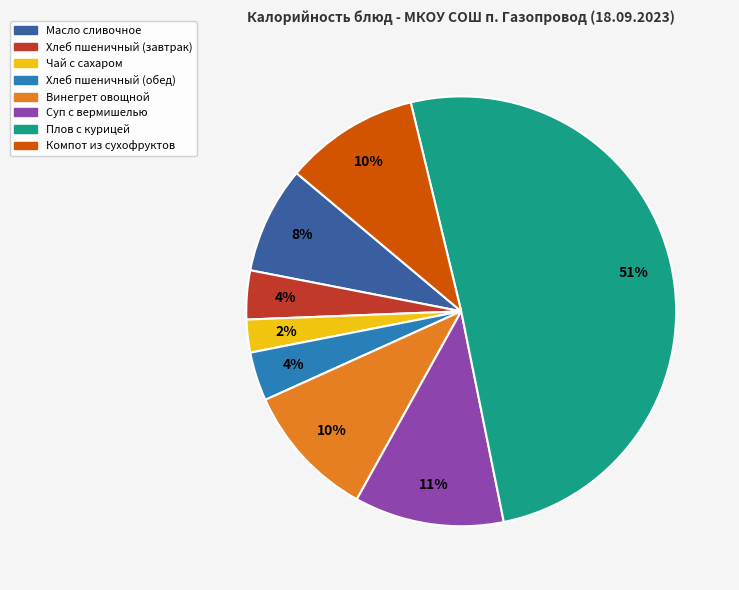

The Масло сливочное slice represents 8% of the pie. True or false?

True